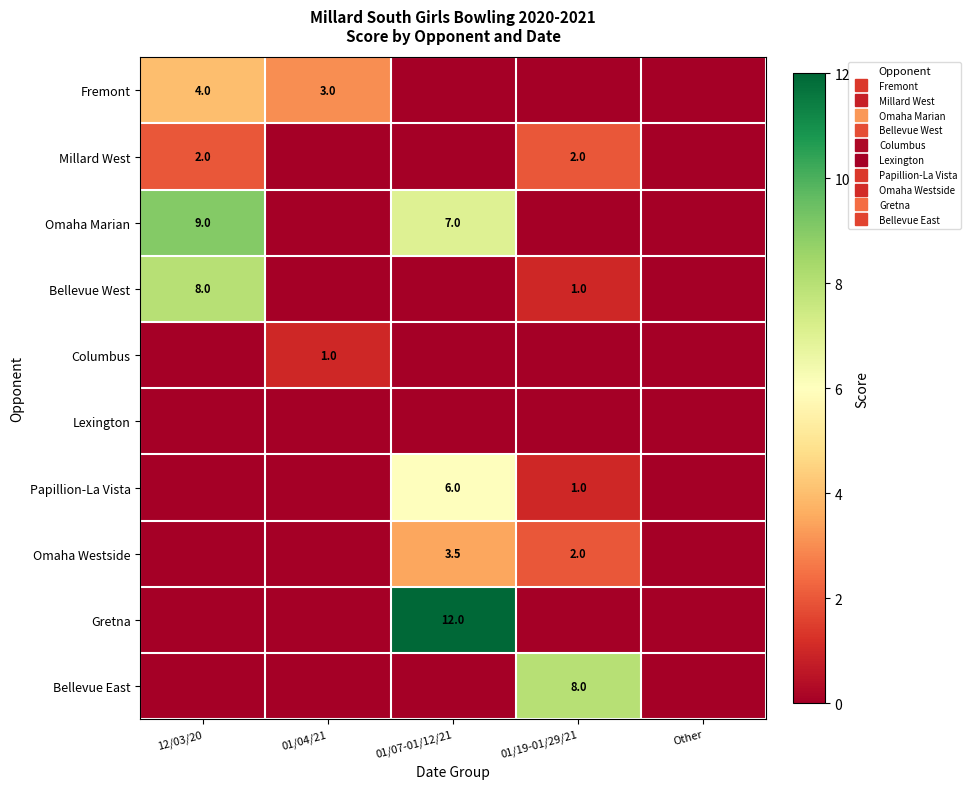

Is the value of Omaha Marian at Other greater than the value of Bellevue West at Other?

No